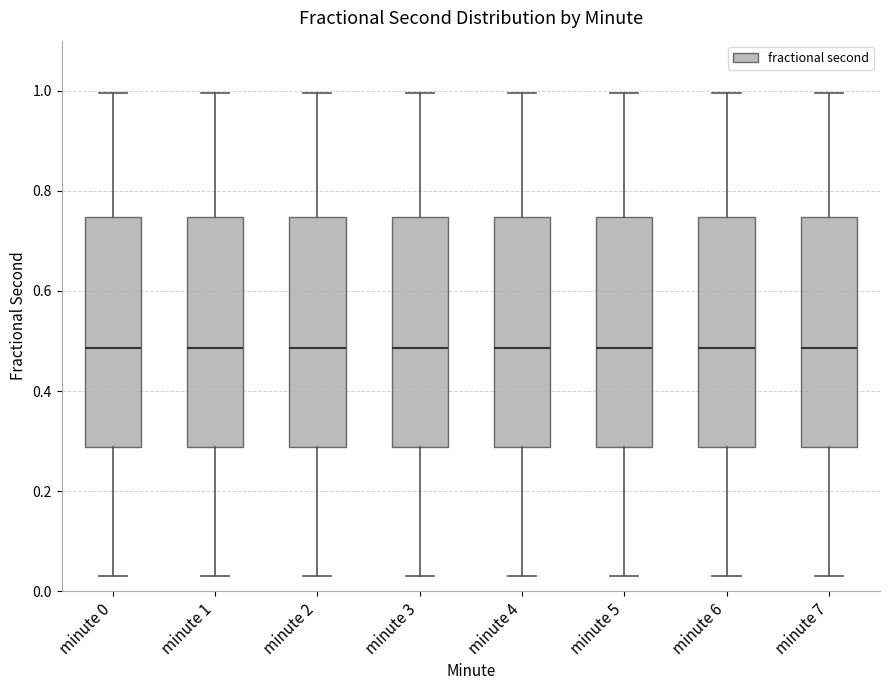

Reading left to right, read every box against the y-axis: the position of its median line, the range the box covers, and the ends of its whiskers. The values are not printed on the chart, so give them approximately, as read against the axis.

minute 0: median 0.48, box 0.28 to 0.74, whiskers 0.04 to 1.00
minute 1: median 0.48, box 0.28 to 0.74, whiskers 0.04 to 1.00
minute 2: median 0.48, box 0.28 to 0.74, whiskers 0.04 to 1.00
minute 3: median 0.48, box 0.28 to 0.74, whiskers 0.04 to 1.00
minute 4: median 0.48, box 0.28 to 0.74, whiskers 0.04 to 1.00
minute 5: median 0.48, box 0.28 to 0.74, whiskers 0.04 to 1.00
minute 6: median 0.48, box 0.28 to 0.74, whiskers 0.04 to 1.00
minute 7: median 0.48, box 0.28 to 0.74, whiskers 0.04 to 1.00